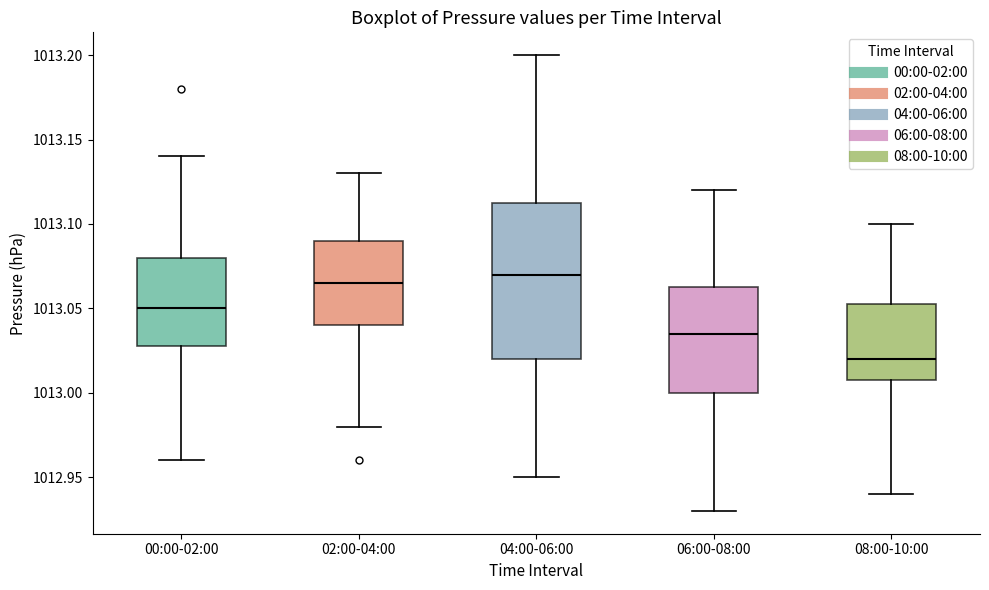

Reading left to right, read every box against the y-axis: the position of its median line, the range the box covers, and the ends of its whiskers. The values are not printed on the chart, so give them approximately, as read against the axis.

00:00-02:00: median 1013.050, box 1013.030 to 1013.080, whiskers 1012.960 to 1013.140
02:00-04:00: median 1013.065, box 1013.040 to 1013.090, whiskers 1012.980 to 1013.130
04:00-06:00: median 1013.070, box 1013.020 to 1013.115, whiskers 1012.950 to 1013.200
06:00-08:00: median 1013.035, box 1013.000 to 1013.065, whiskers 1012.930 to 1013.120
08:00-10:00: median 1013.020, box 1013.010 to 1013.055, whiskers 1012.940 to 1013.100